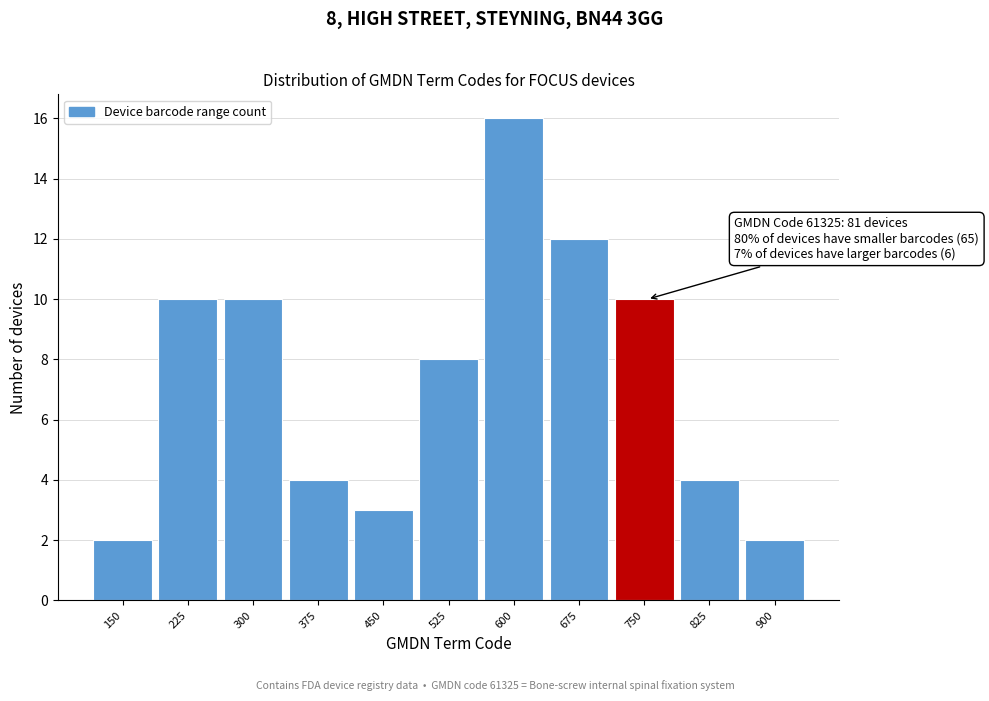

Reading left to right, what are all the values shown in this chart?

2	10	10	4	3	8	16	12	10	4	2